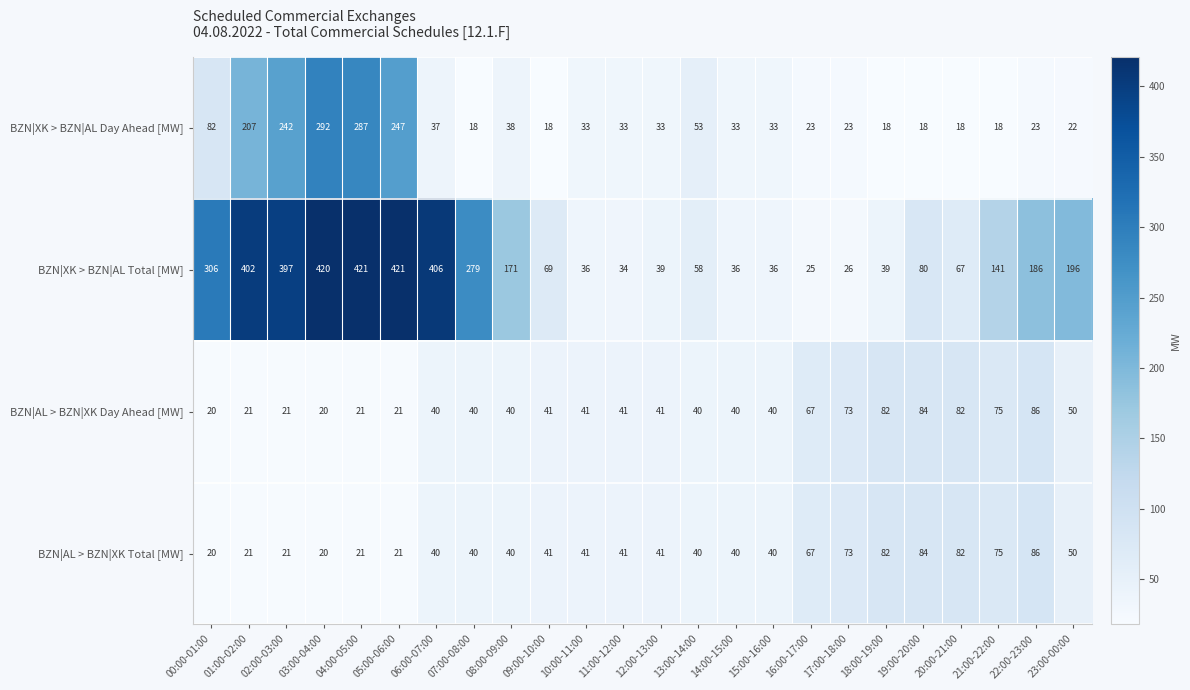

At which label does BZN|AL > BZN|XK Total [MW] reach its peak?

22:00-23:00